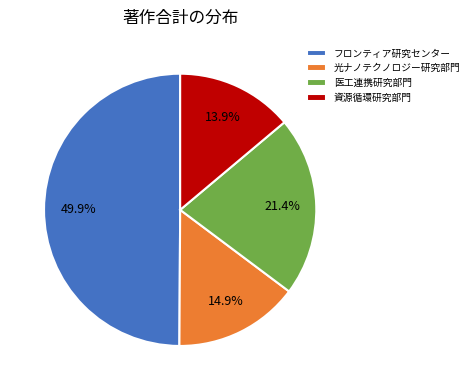

Approximately how many times larger is the value at フロンティア研究センター compared to 資源循環研究部門?

3.6